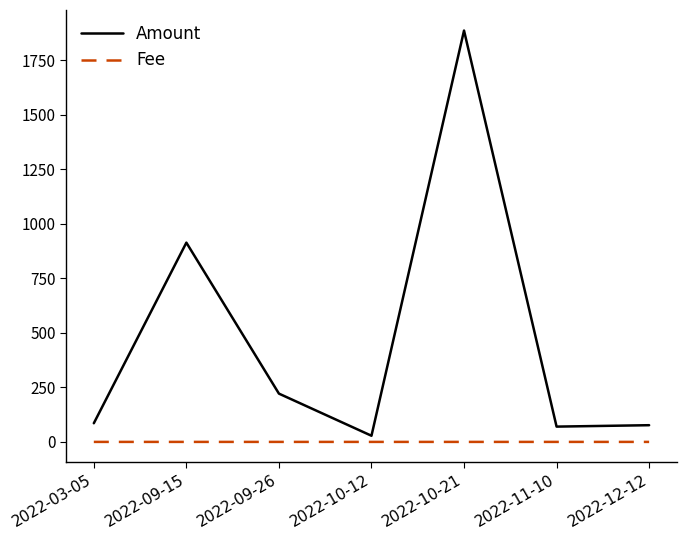

True or false: Fee and Amount intersect in this chart.

False